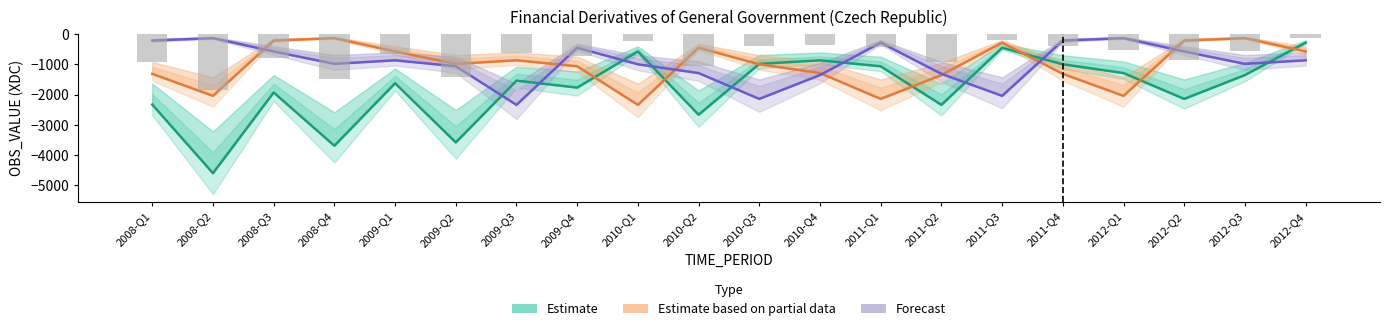

What is the average value of the Estimate based on partial data series?

-1013